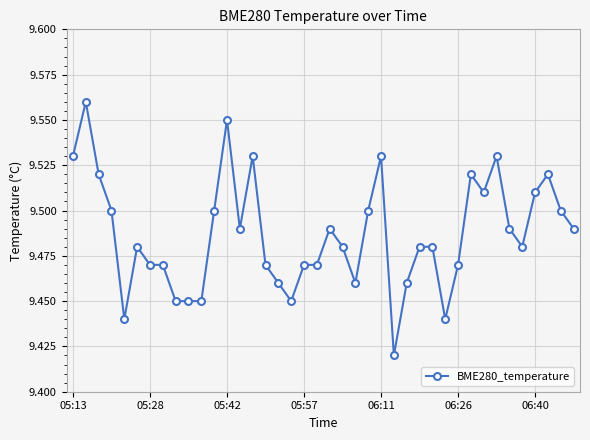

How many categories are shown in the chart?

40